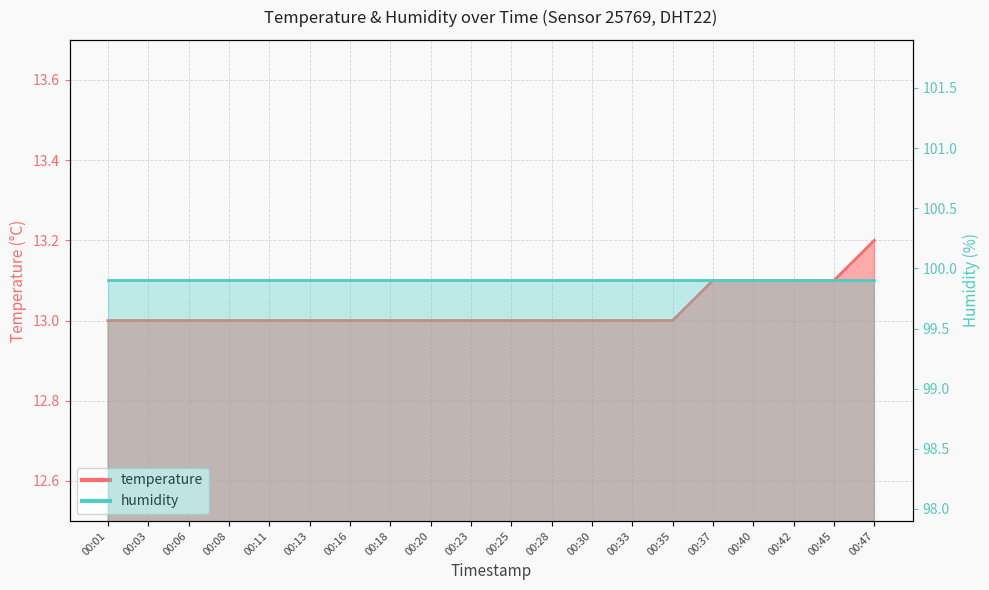

Reading right to left, list all the values displayed in this chart.

00:47=13.2	00:45=13.1	00:42=13.1	00:40=13.1	00:37=13.1	00:35=13.0	00:33=13.0	00:30=13.0	00:28=13.0	00:25=13.0	00:23=13.0	00:20=13.0	00:18=13.0	00:16=13.0	00:13=13.0	00:11=13.0	00:08=13.0	00:06=13.0	00:03=13.0	00:01=13.0